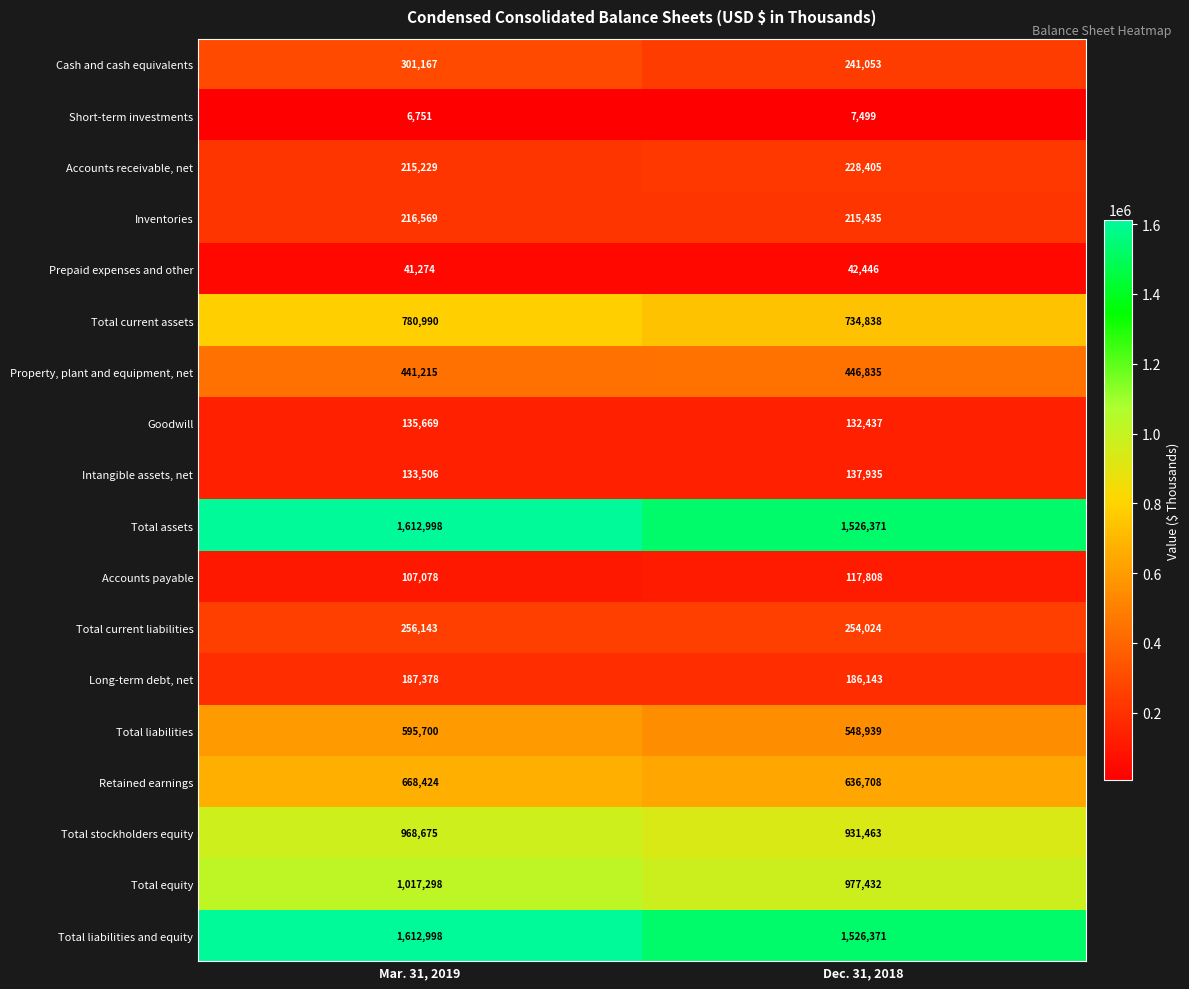

What value does the Goodwill series have at Mar. 31, 2019?

135669